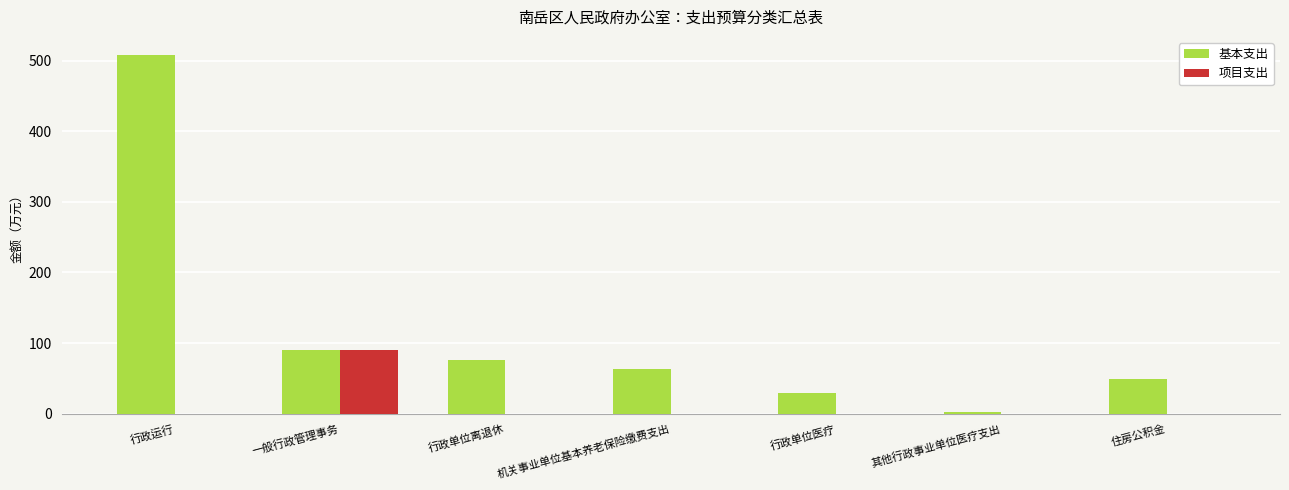

Is it true that 基本支出 equals 508.0 at 行政运行?

True